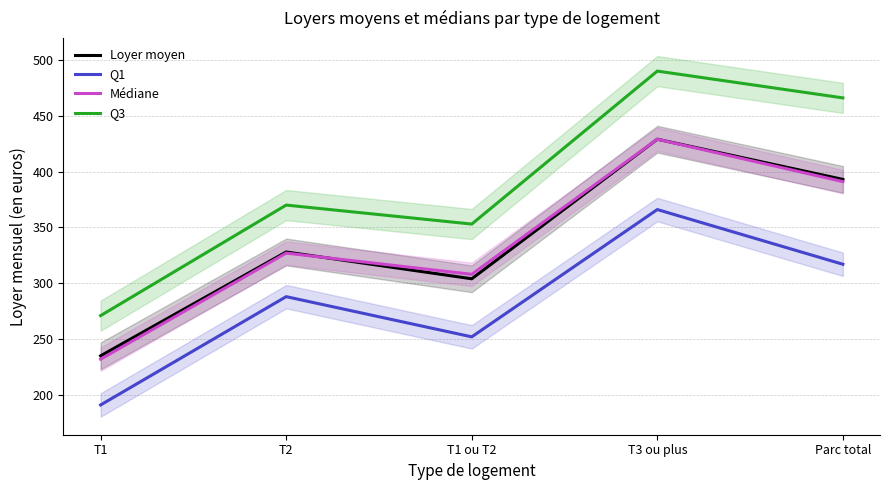

What is the highest value of the Médiane series?

429